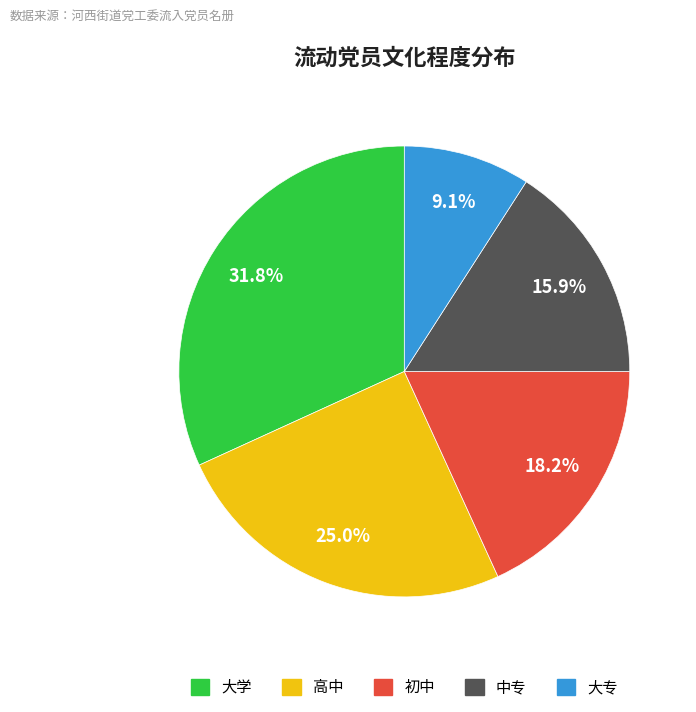

What percentage is the 高中 slice, to the nearest percent?

25%